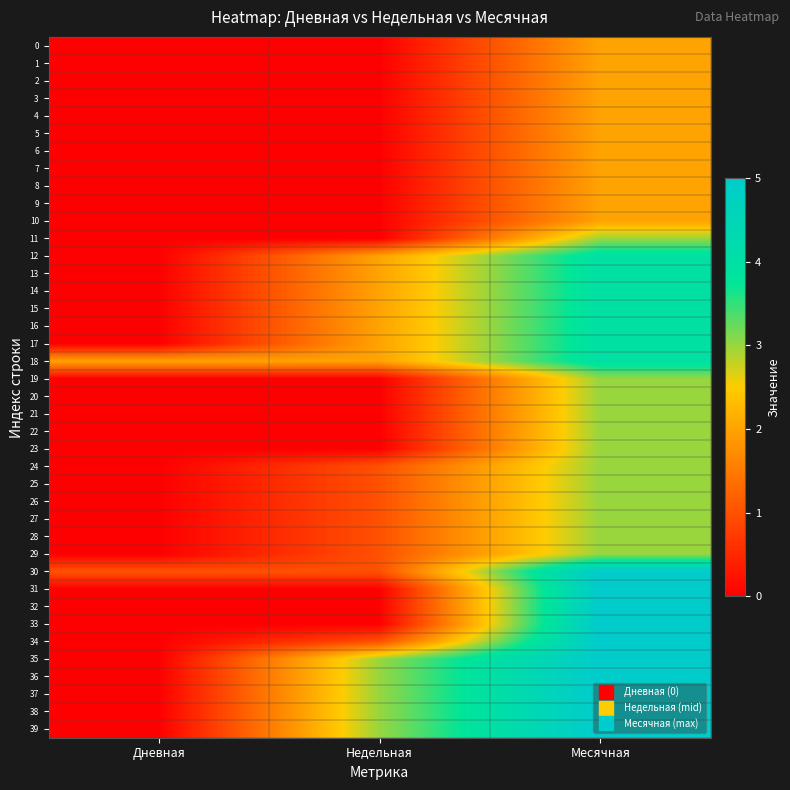

Reading left to right, what are all the values shown in this chart?

0: Дневная=0	Недельная=0	Месячная=2
1: Дневная=0	Недельная=0	Месячная=2
2: Дневная=0	Недельная=0	Месячная=2
3: Дневная=0	Недельная=0	Месячная=2
4: Дневная=0	Недельная=0	Месячная=2
5: Дневная=0	Недельная=0	Месячная=2
6: Дневная=0	Недельная=0	Месячная=2
7: Дневная=0	Недельная=0	Месячная=2
8: Дневная=0	Недельная=0	Месячная=2
9: Дневная=0	Недельная=0	Месячная=2
10: Дневная=0	Недельная=0	Месячная=2
11: Дневная=0	Недельная=0	Месячная=3
12: Дневная=0	Недельная=2	Месячная=4
13: Дневная=0	Недельная=2	Месячная=4
14: Дневная=0	Недельная=2	Месячная=4
15: Дневная=0	Недельная=2	Месячная=4
16: Дневная=0	Недельная=2	Месячная=4
17: Дневная=0	Недельная=2	Месячная=4
18: Дневная=2	Недельная=2	Месячная=4
19: Дневная=0	Недельная=0	Месячная=3
20: Дневная=0	Недельная=0	Месячная=3
21: Дневная=0	Недельная=0	Месячная=3
22: Дневная=0	Недельная=0	Месячная=3
23: Дневная=0	Недельная=0	Месячная=3
24: Дневная=0	Недельная=1	Месячная=3
25: Дневная=0	Недельная=1	Месячная=3
26: Дневная=0	Недельная=1	Месячная=3
27: Дневная=0	Недельная=1	Месячная=3
28: Дневная=0	Недельная=1	Месячная=3
29: Дневная=0	Недельная=1	Месячная=3
30: Дневная=1	Недельная=1	Месячная=5
31: Дневная=0	Недельная=0	Месячная=5
32: Дневная=0	Недельная=0	Месячная=5
33: Дневная=0	Недельная=0	Месячная=5
34: Дневная=0	Недельная=1	Месячная=5
35: Дневная=0	Недельная=3	Месячная=5
36: Дневная=0	Недельная=3	Месячная=5
37: Дневная=0	Недельная=3	Месячная=5
38: Дневная=0	Недельная=3	Месячная=5
39: Дневная=0	Недельная=3	Месячная=5